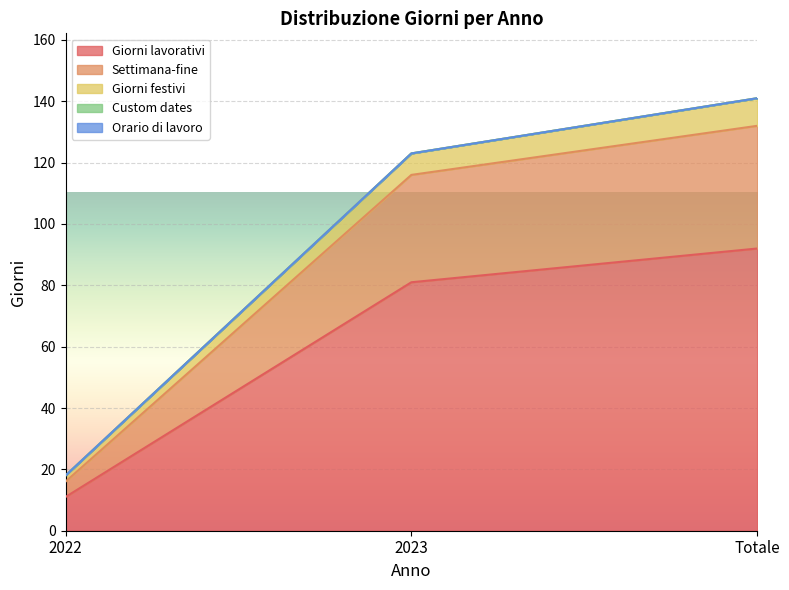

How many lines are shown in the chart?

5